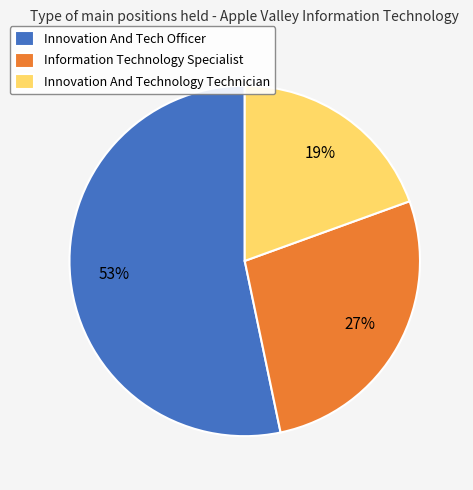

Rank the categories by value from lowest to highest.

Innovation And Technology Technician, Information Technology Specialist, Innovation And Tech Officer